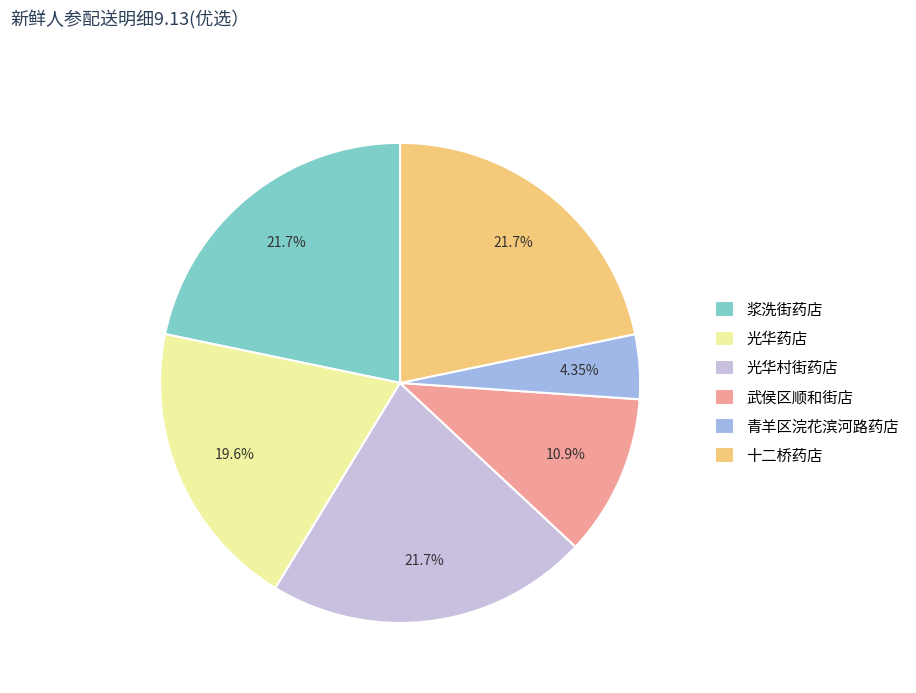

What is the smallest slice in the pie chart?

青羊区浣花滨河路药店